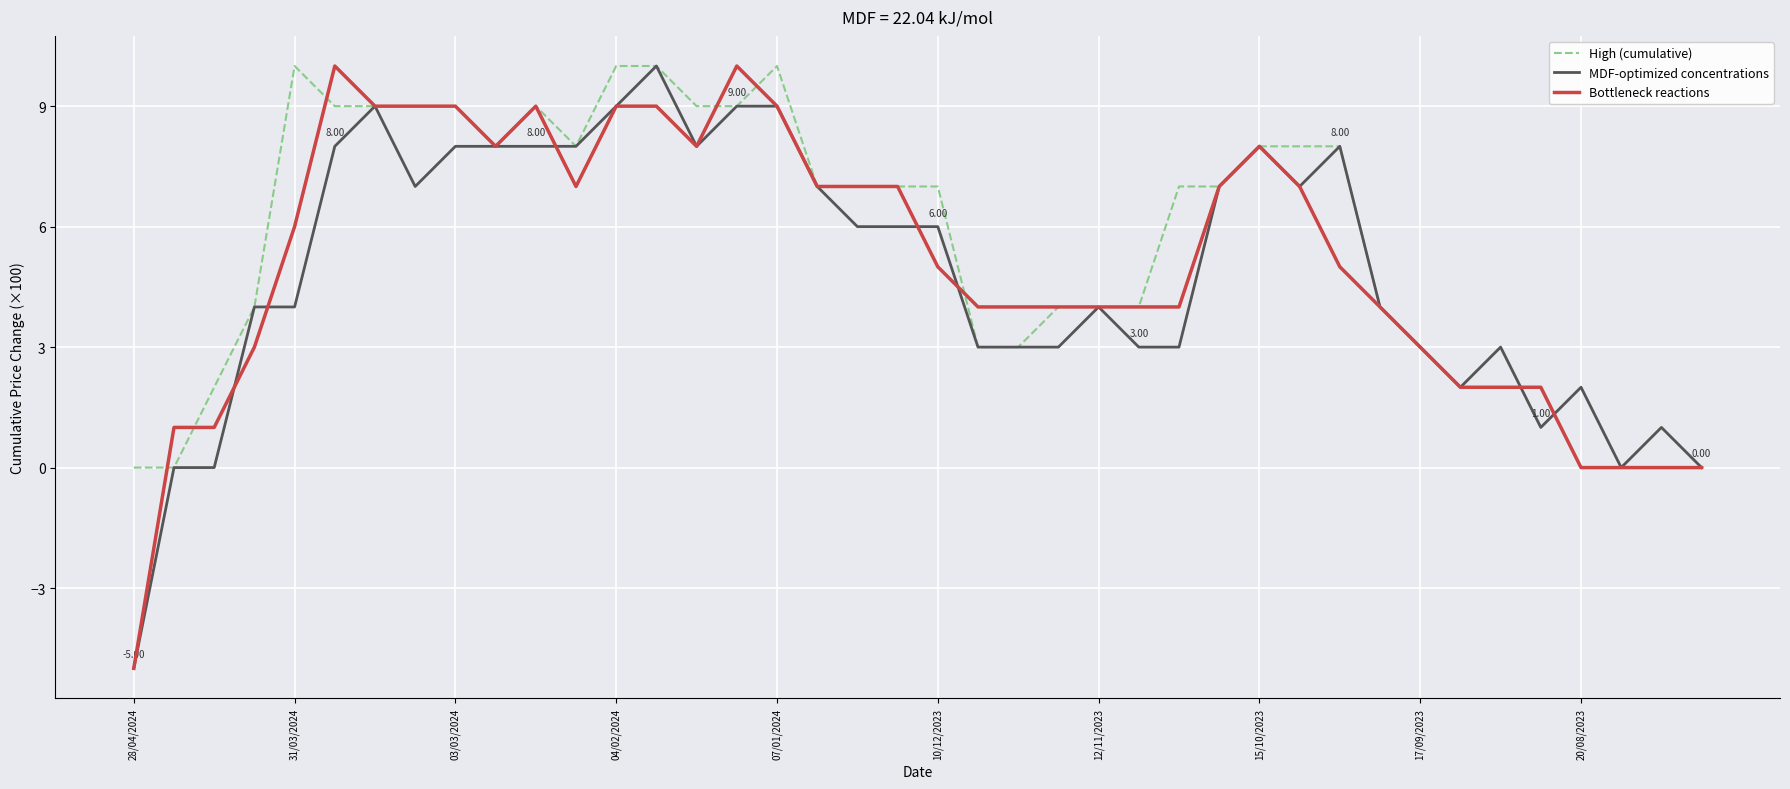

What is the total value across all series at 03/03/2024?

26.0